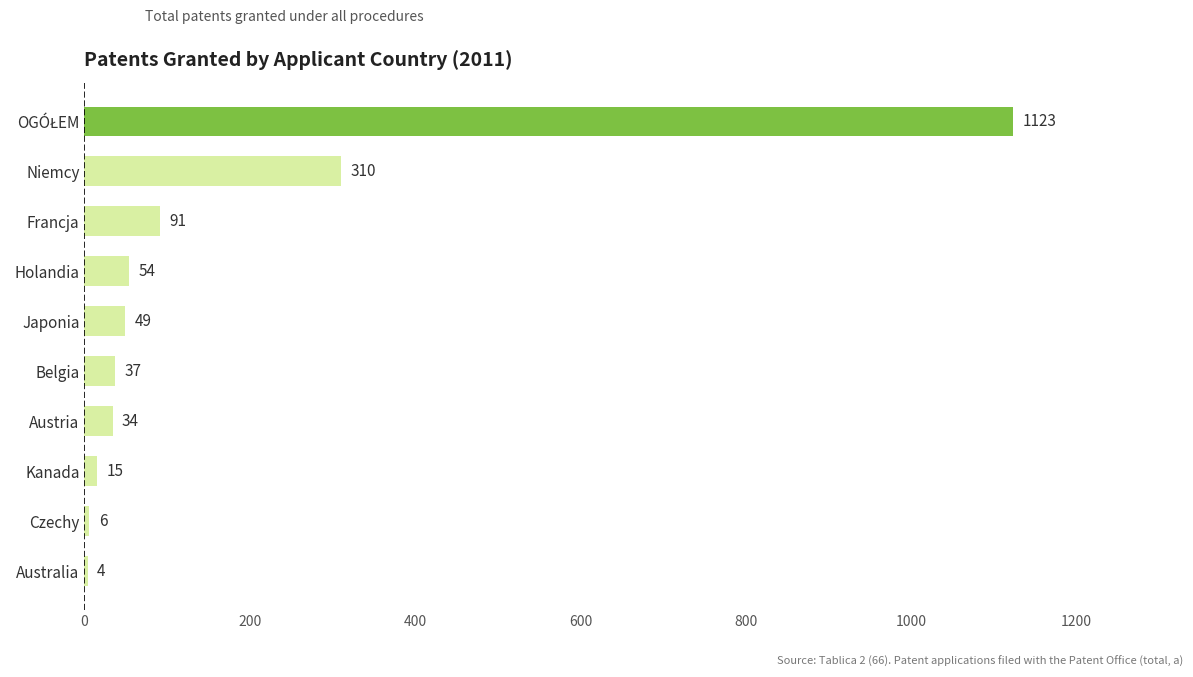

Reading top to bottom, what are all the values shown in this chart?

1123	310	91	54	49	37	34	15	6	4